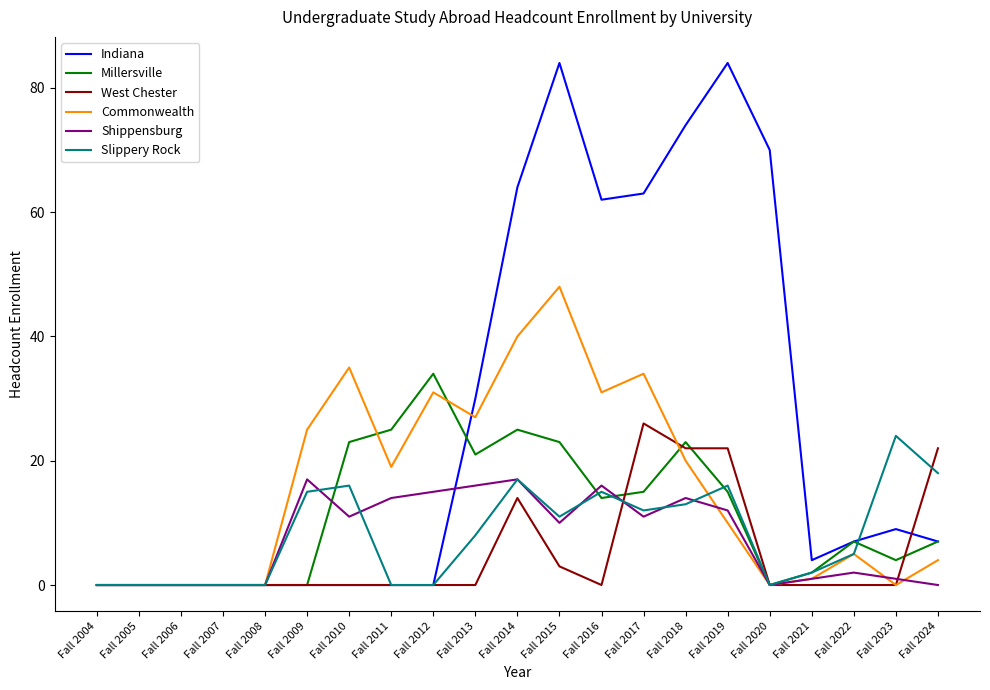

What is the highest value of the Indiana series?

84